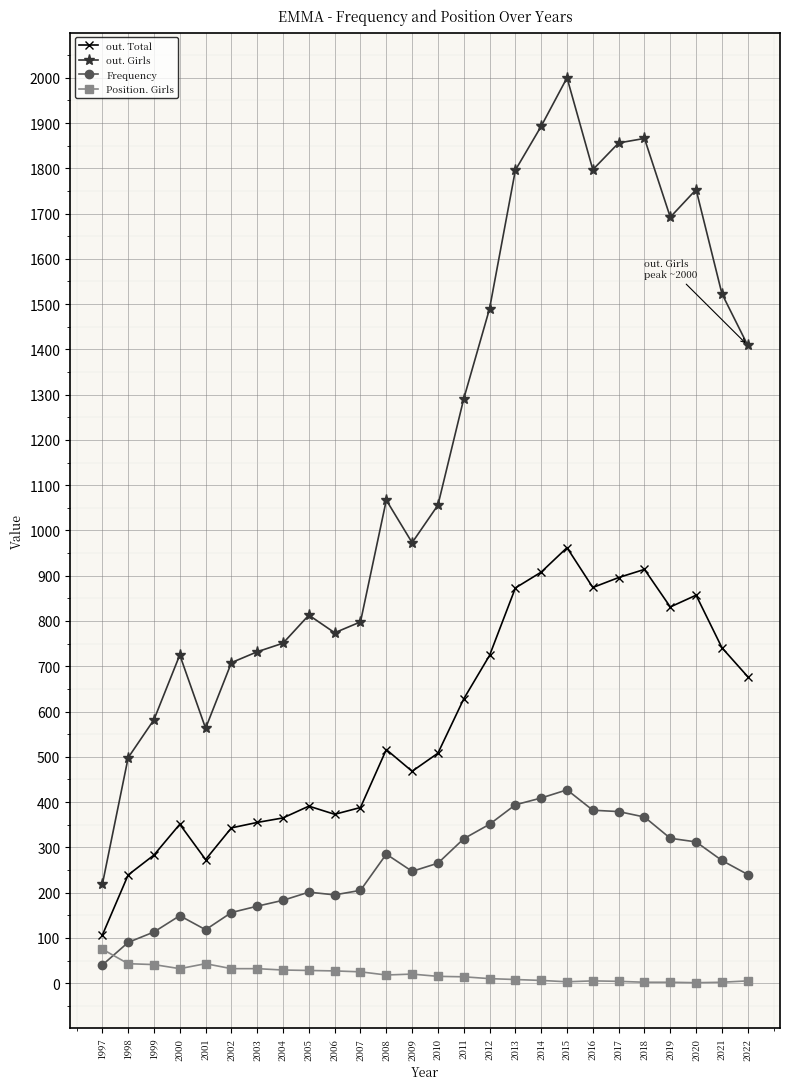

Rank the series by their average value, from lowest to highest.

Position. Girls, Frequency, out. Total, out. Girls